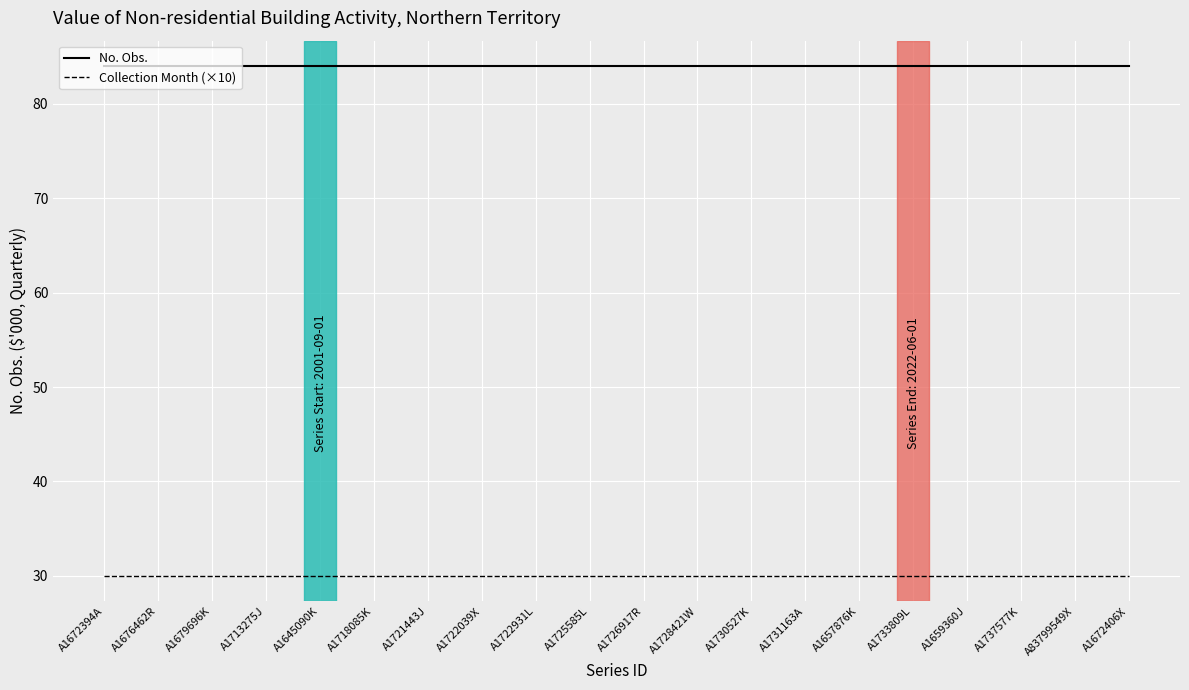

What is the minimum value for No. Obs.?

84